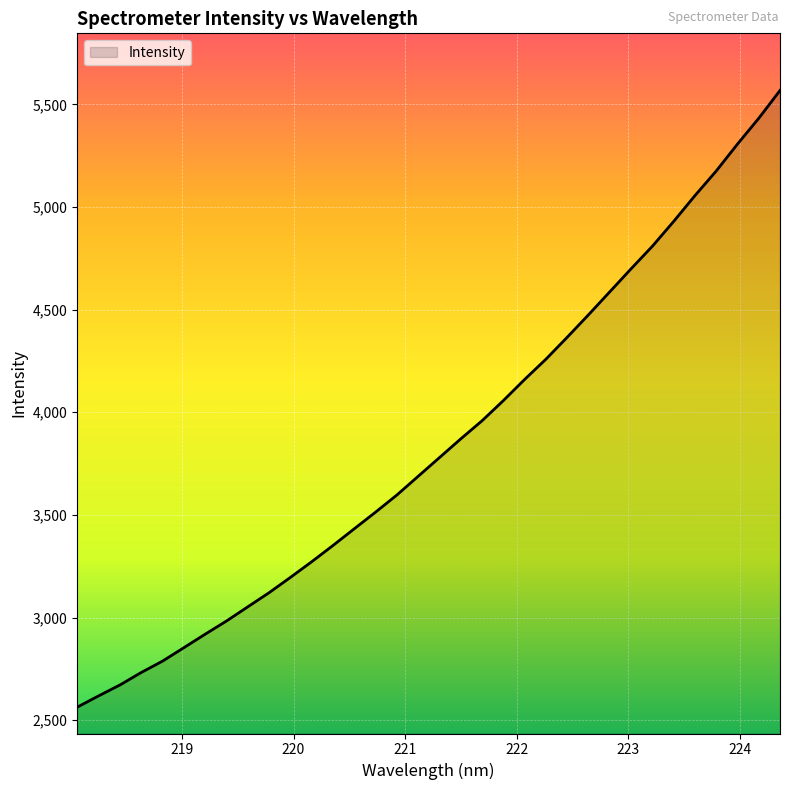

What is the difference between the maximum and minimum values?

3005.1